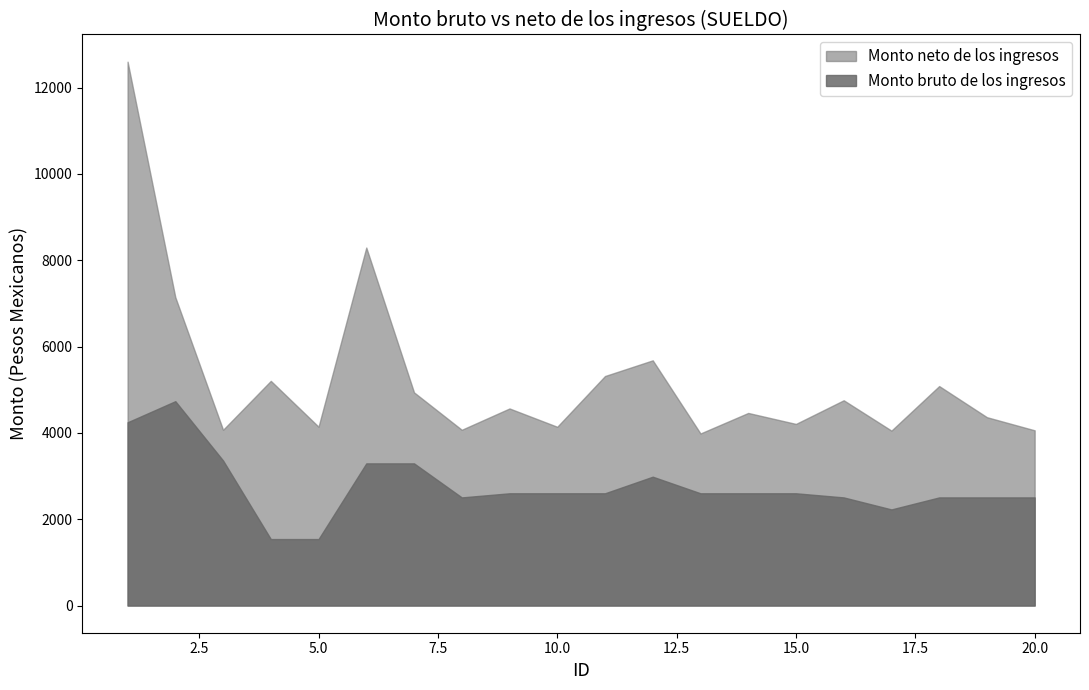

What is the total value across all series at 13?

6587.3